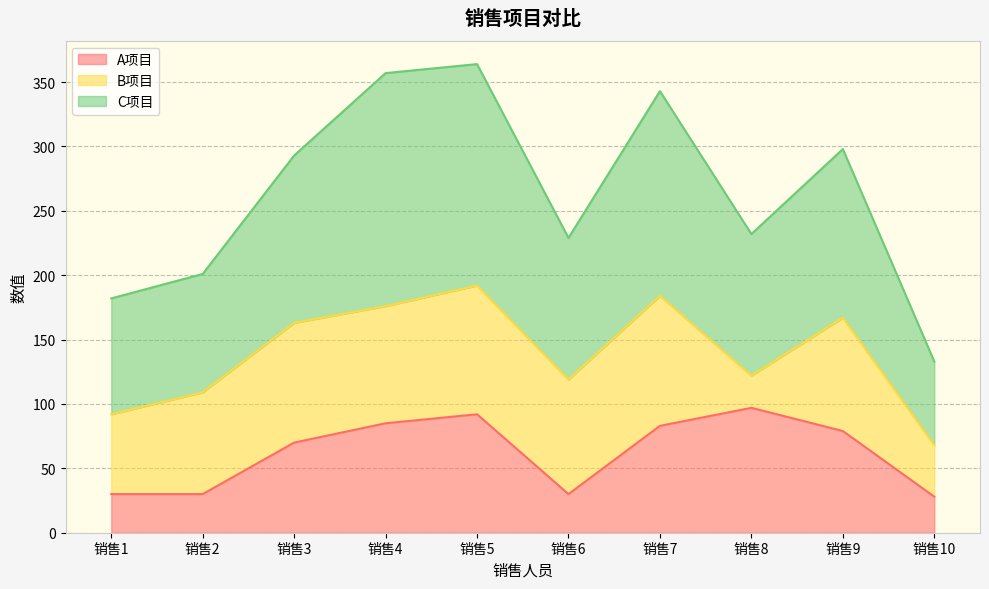

Which series has the widest spread of values?

C项目